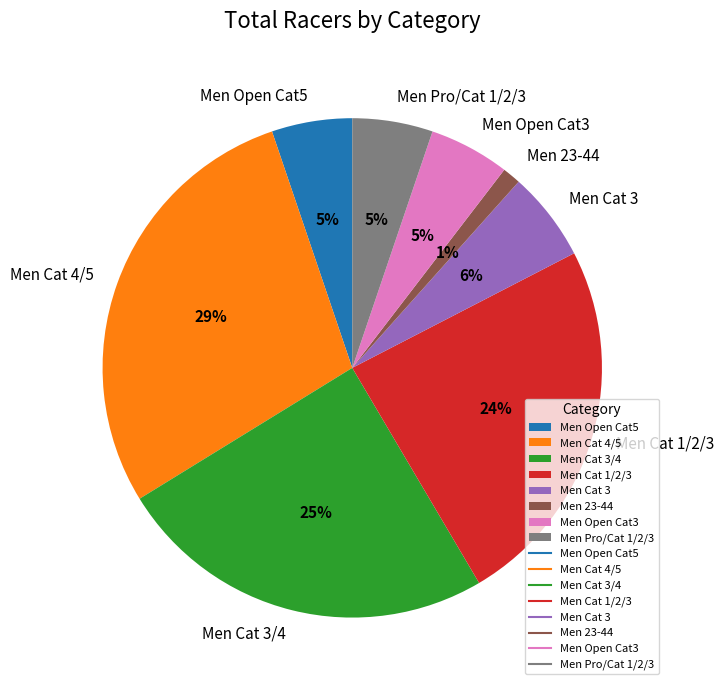

To the nearest percent, what percentage of the pie is Men Open Cat3?

5%